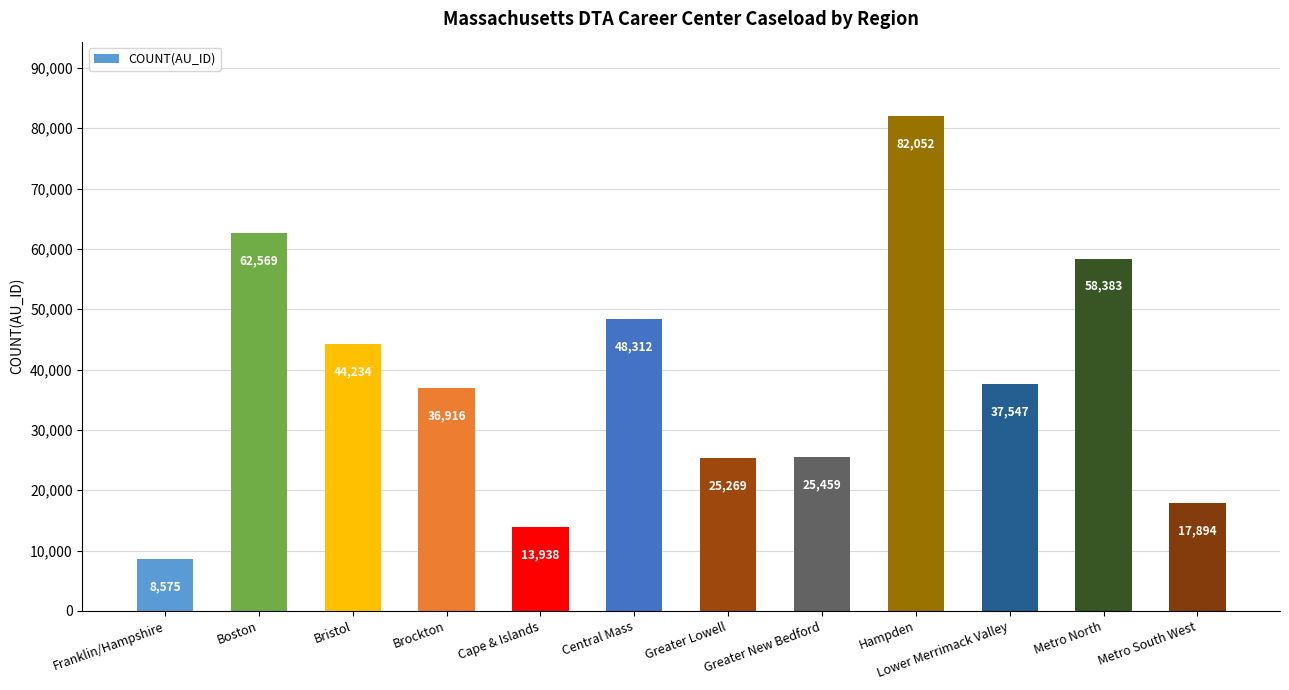

Reading right to left, extract all data points from this chart.

Metro South West=17894	Metro North=58383	Lower Merrimack Valley=37547	Hampden=82052	Greater New Bedford=25459	Greater Lowell=25269	Central Mass=48312	Cape & Islands=13938	Brockton=36916	Bristol=44234	Boston=62569	Franklin/Hampshire=8575